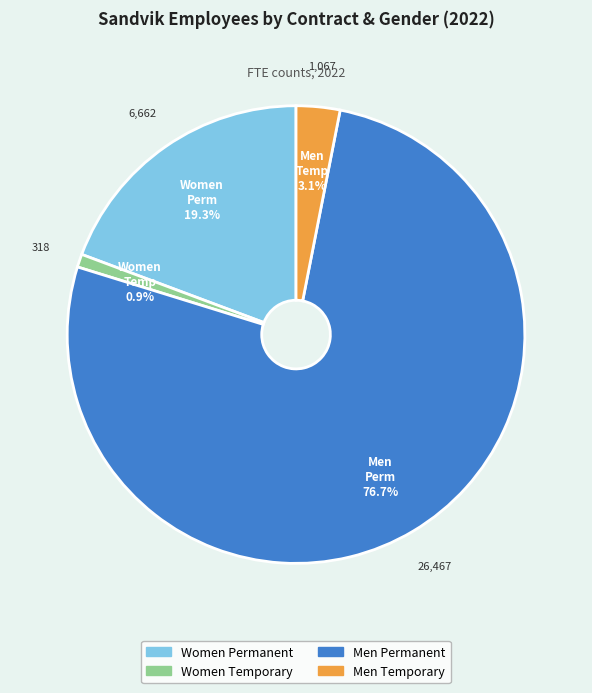

Does any single category account for the majority?

Yes